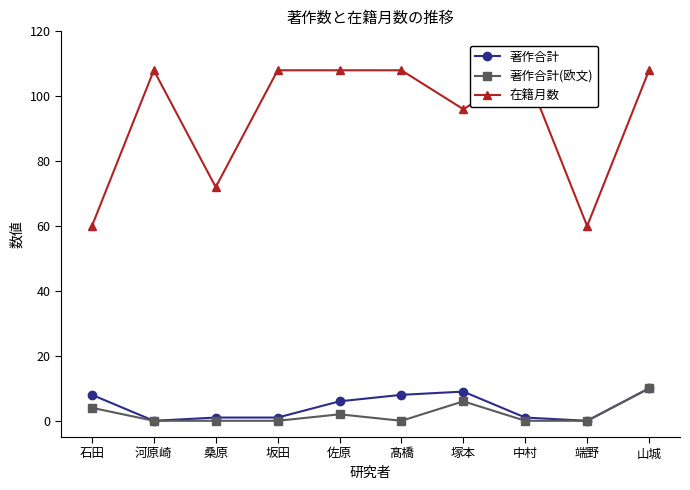

How many values in 著作合計 are above zero?

8